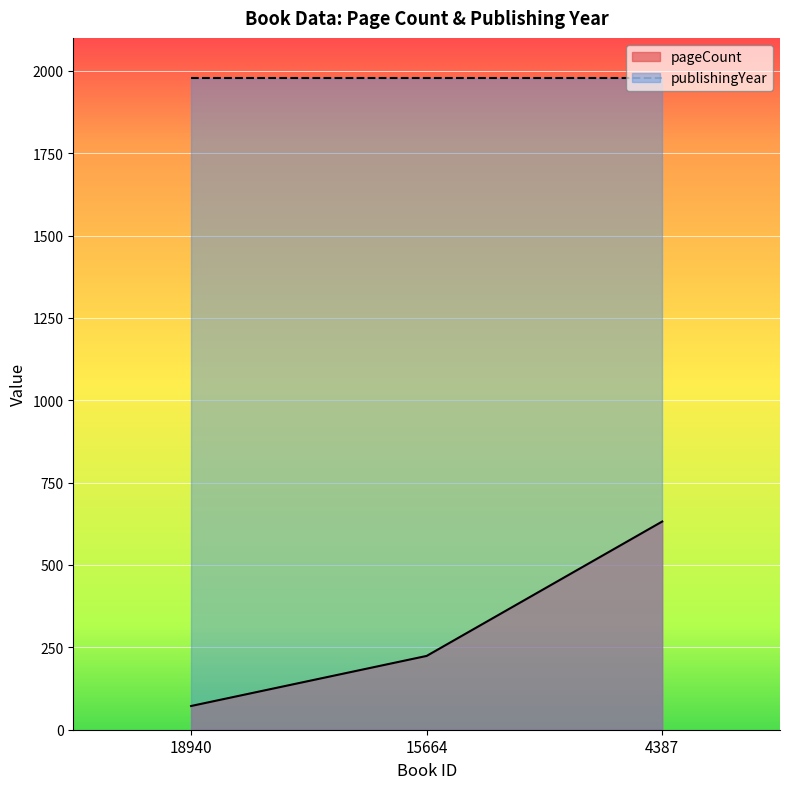

How many lines are shown in the chart?

2